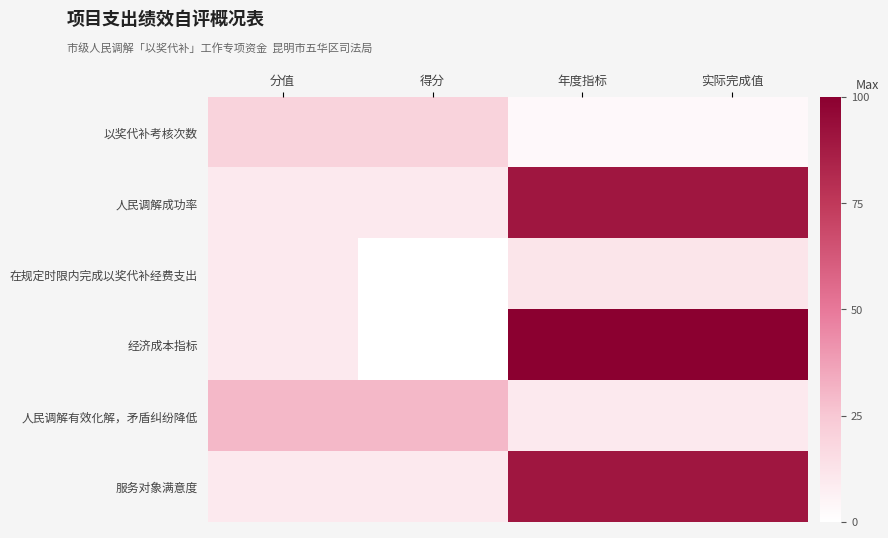

At 实际完成值, list the series in order from largest to smallest.

经济成本指标, 人民调解成功率, 服务对象满意度, 在规定时限内完成以奖代补经费支出, 人民调解有效化解，矛盾纠纷降低, 以奖代补考核次数